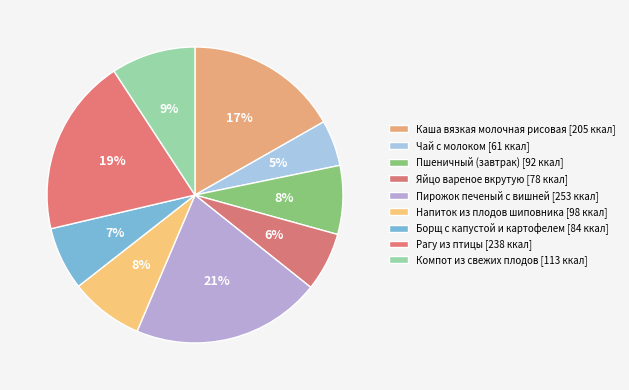

How many slices are in this pie chart?

9